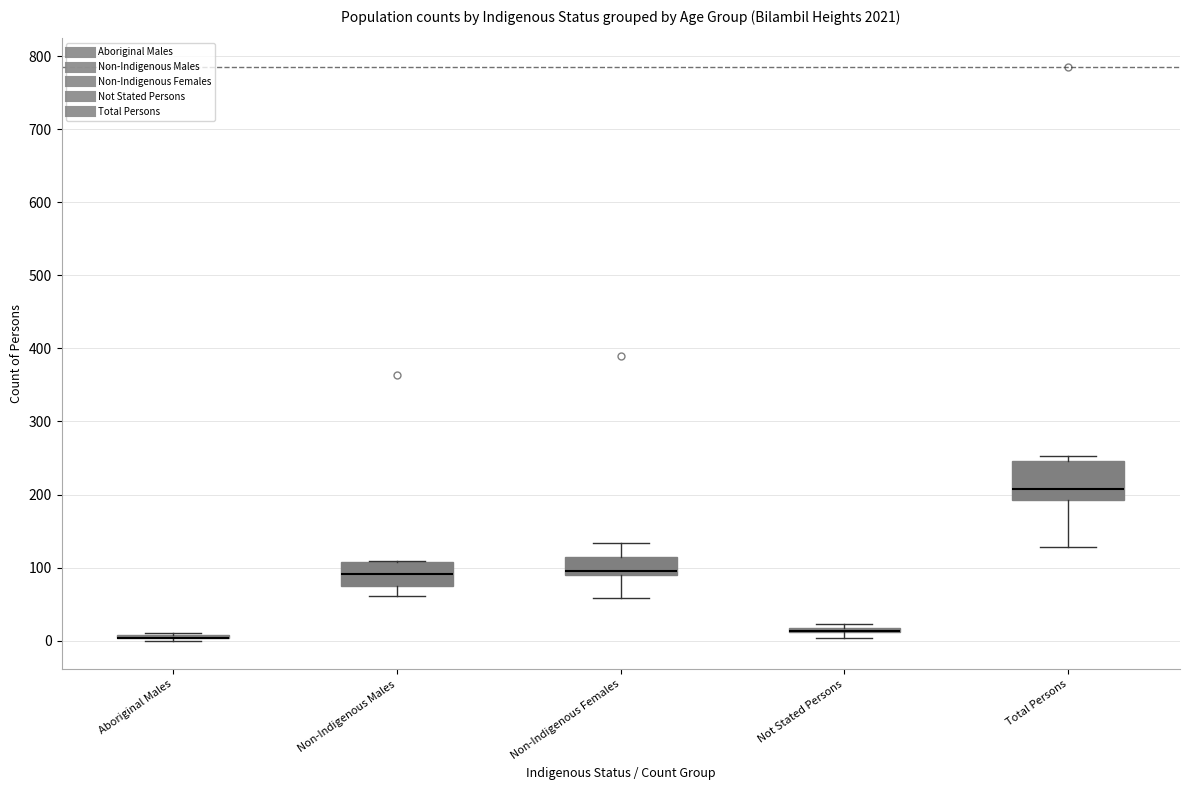

Comparing the boxes themselves (not the whiskers), which one is the tallest?

Total Persons